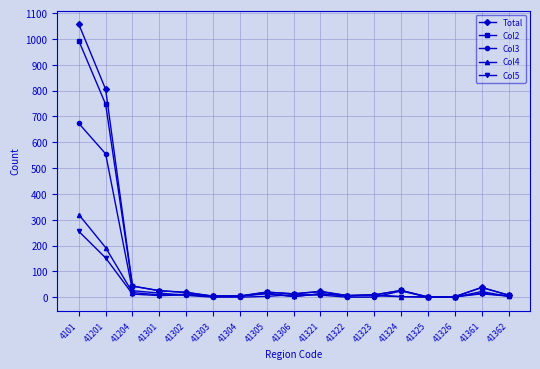

Which series has the largest range (max minus min)?

Total